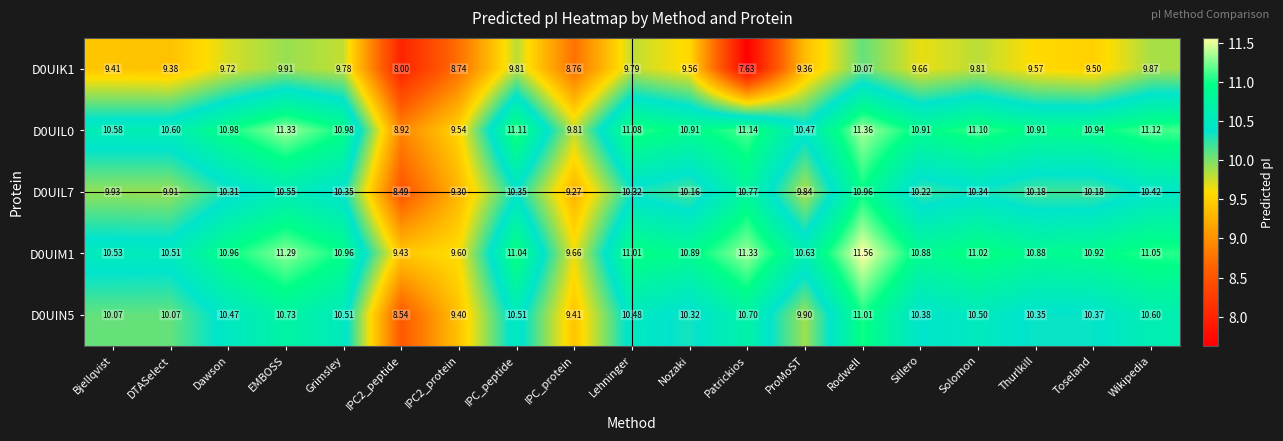

At which category is the sum across all series the highest?

Rodwell